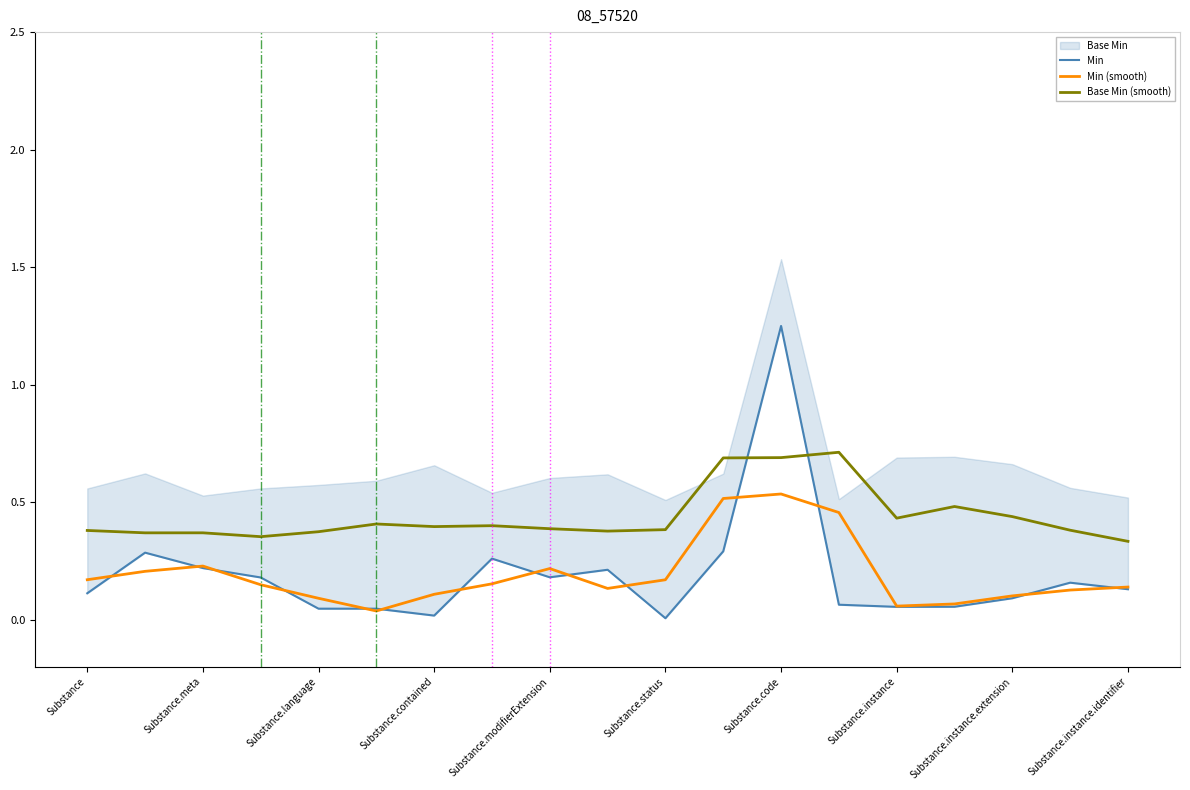

True or false: Min has more than 0 points higher than both neighbors.

True